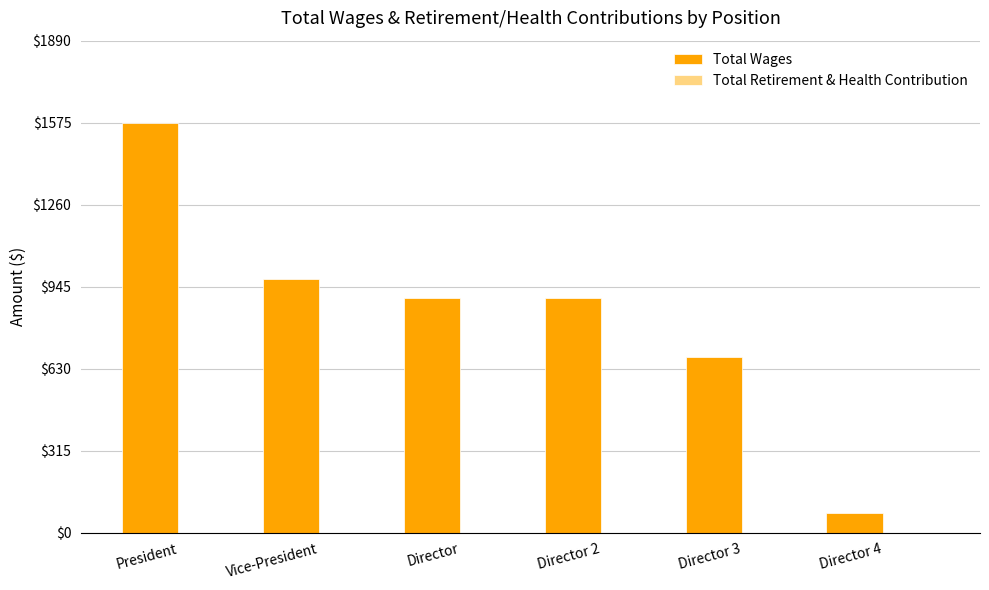

Which category has the lowest value across all series?

Director 4